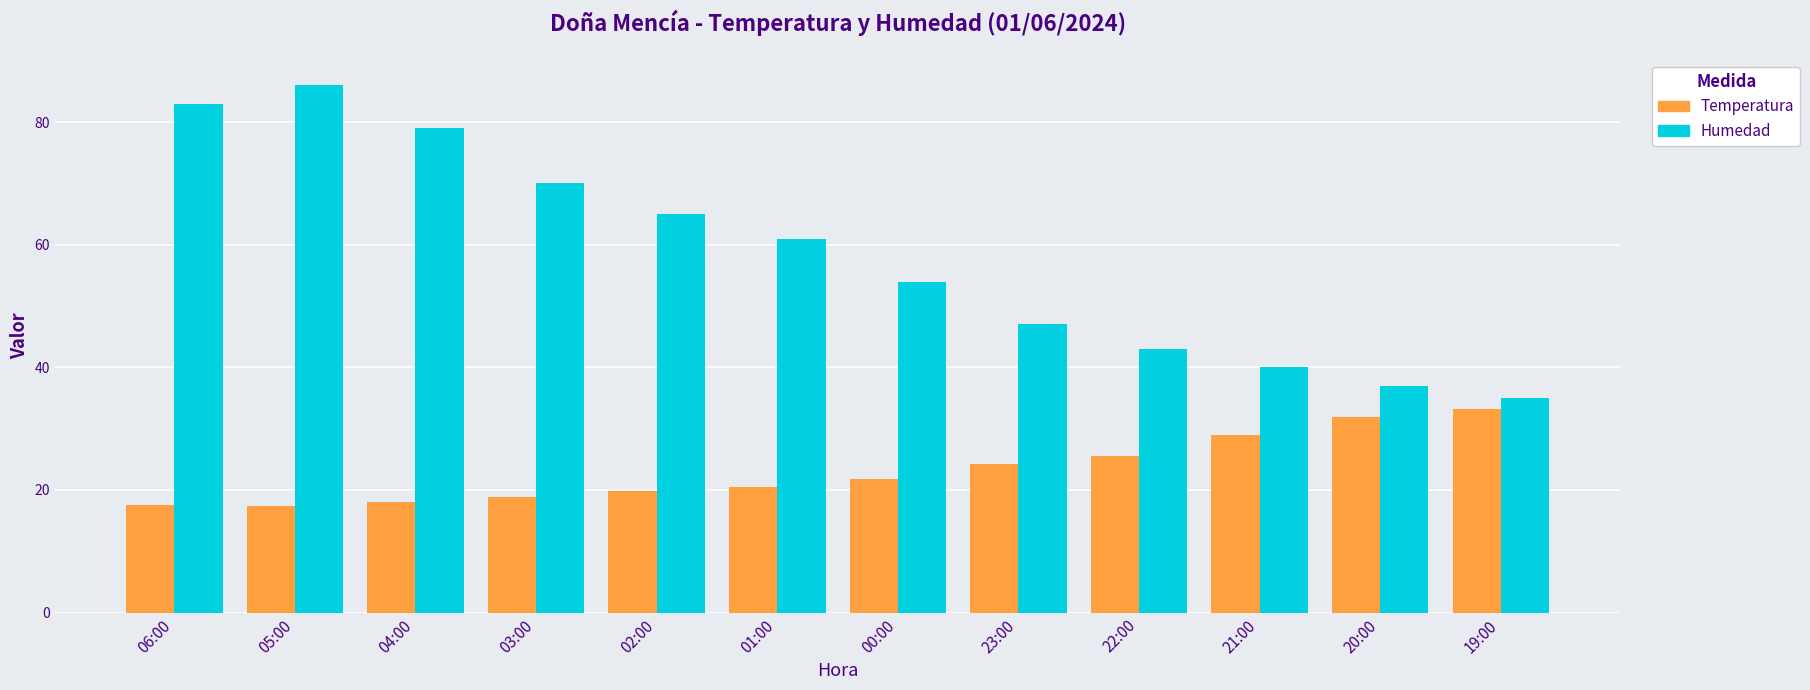

The Temperatura series shows 4.0 at 02:00. True or false?

False